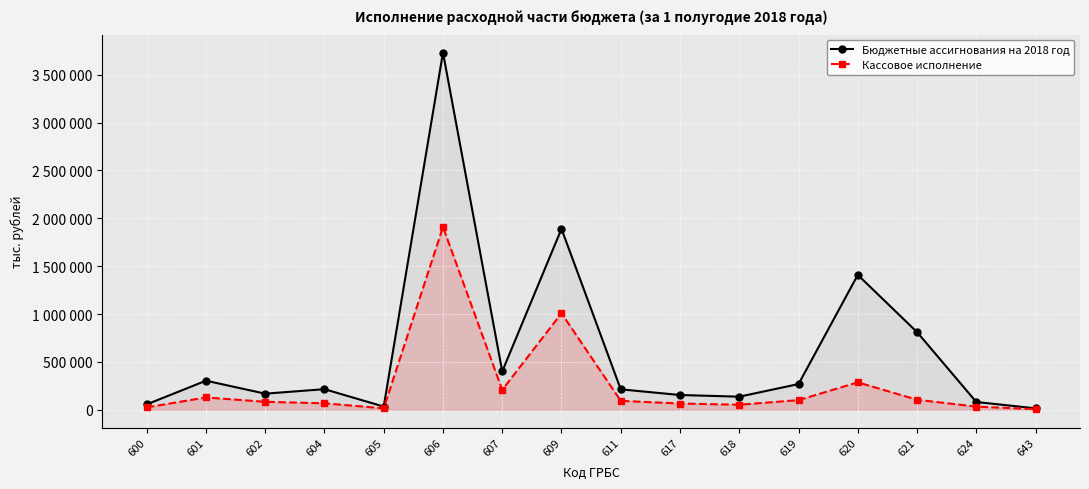

What is the total value across all series at 643?

21133